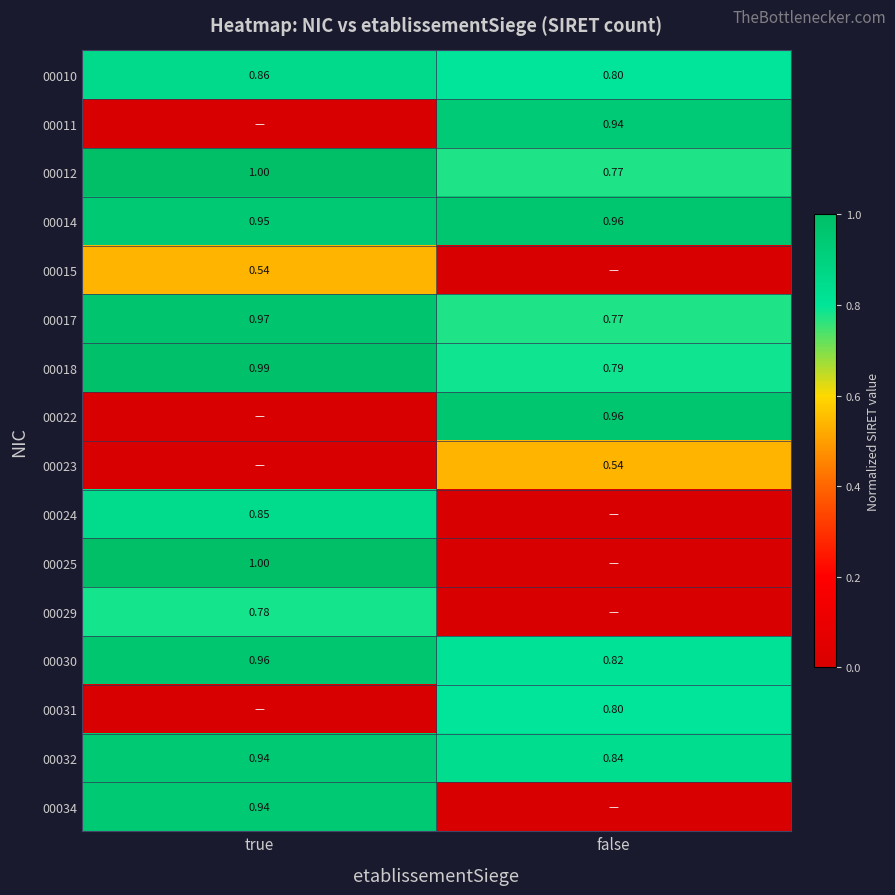

How many series are shown in this chart?

16